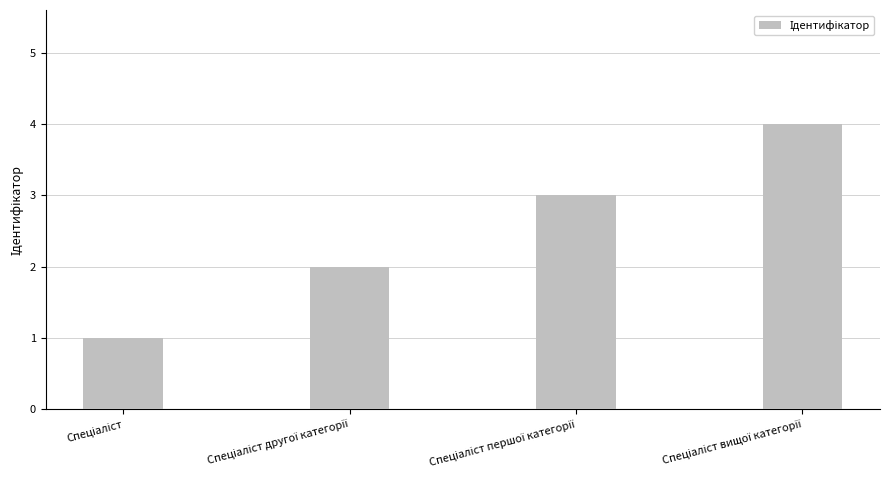

What is the sum of all values?

10